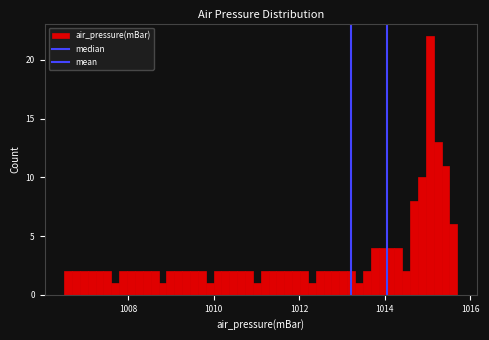

Read against the x-axis, roughly where is the centre of the tallest bar?

1015.0